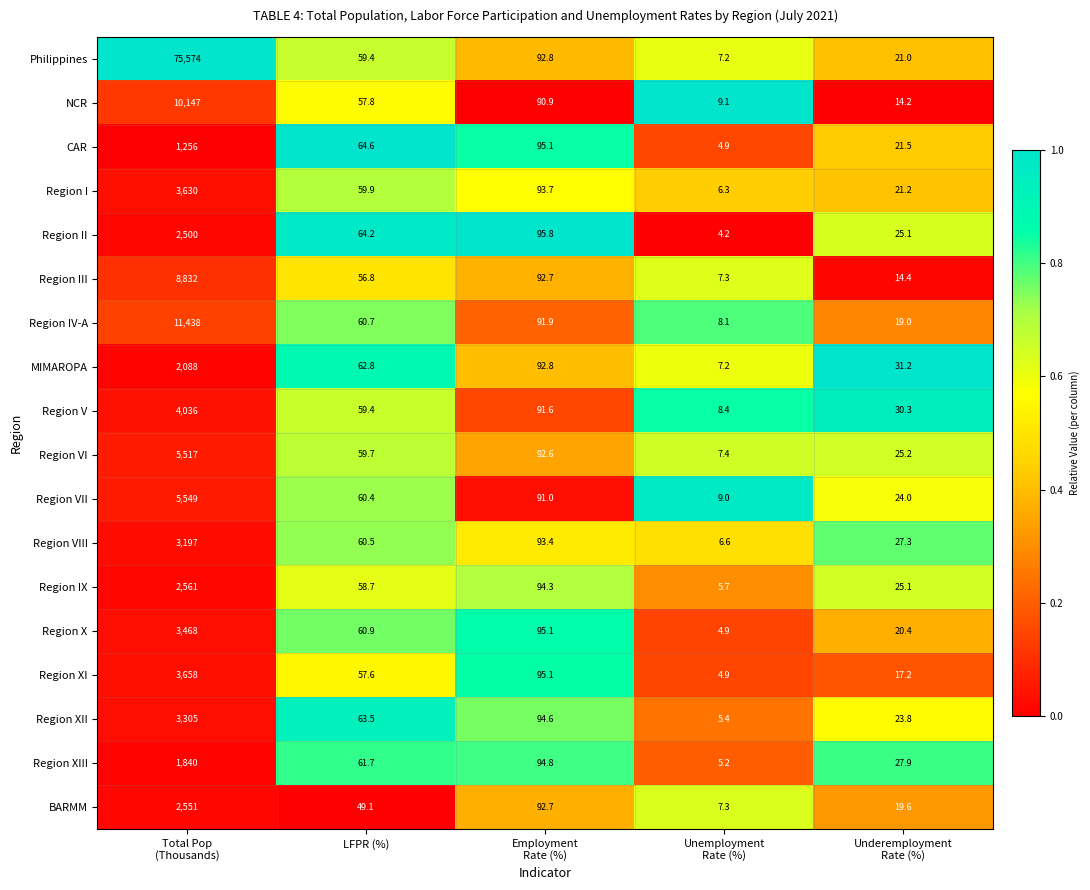

Which series has the largest range (max minus min)?

Philippines